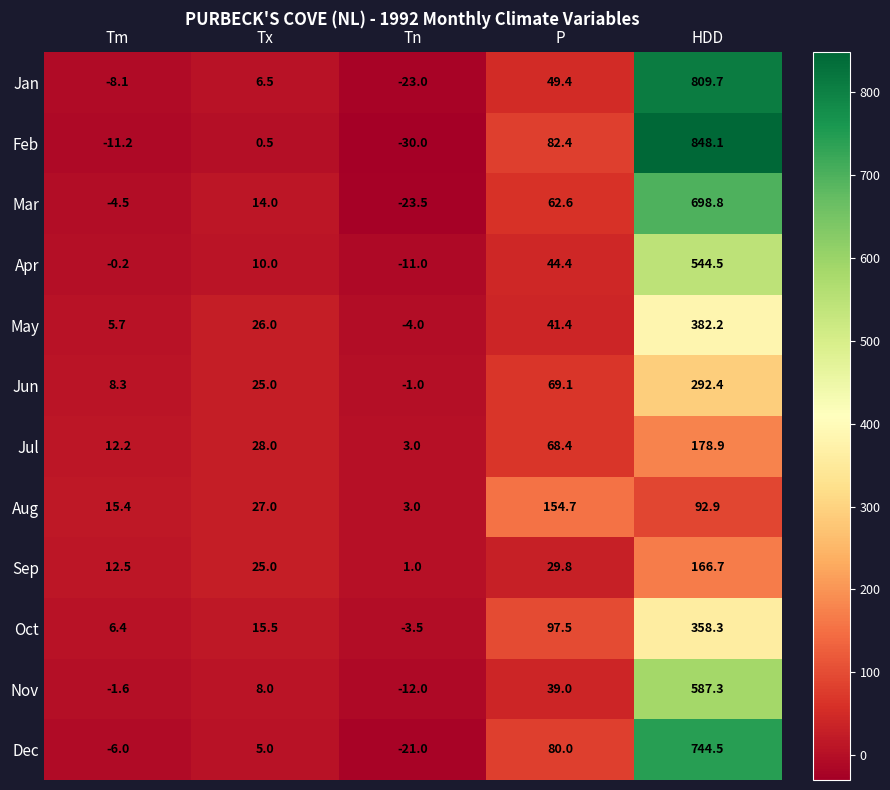

What is the total value across all series at P?

818.7